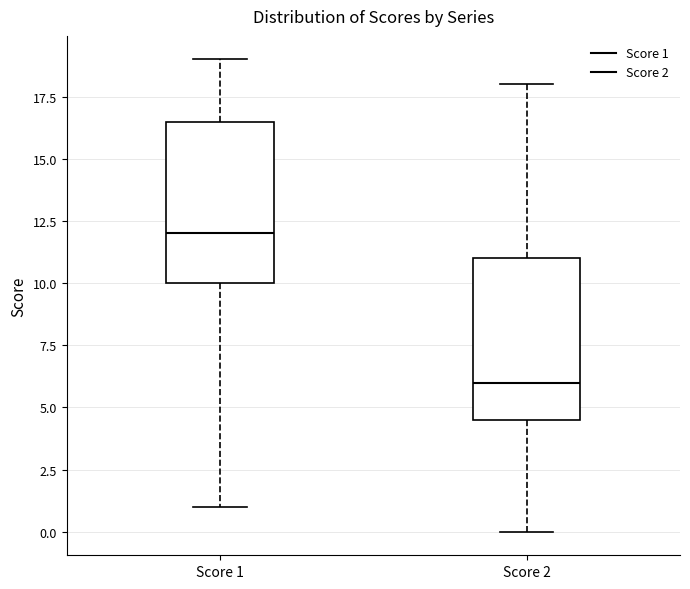

Which box has the lowest median line?

Score 2